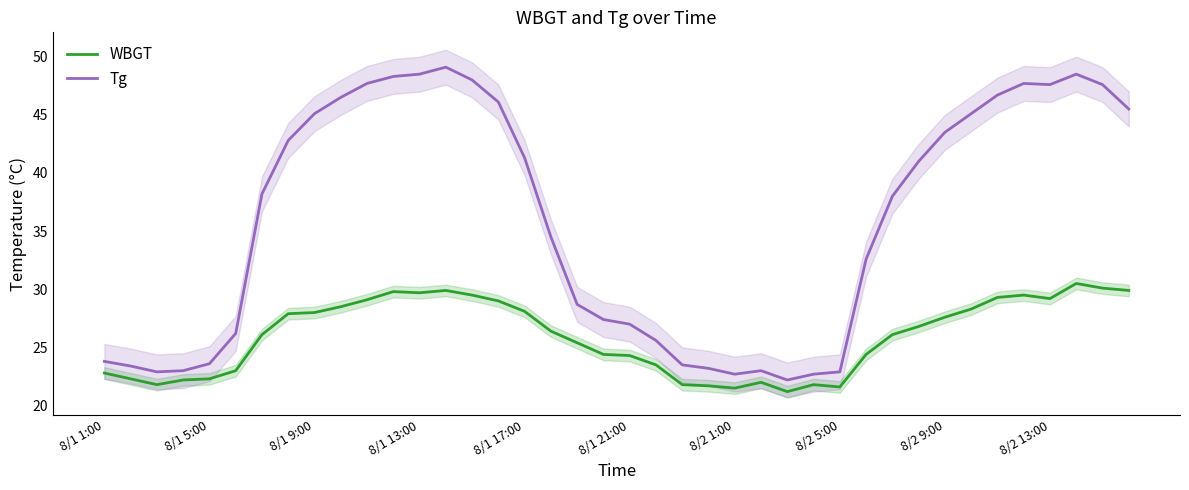

True or false: WBGT and Tg cross at least once.

False